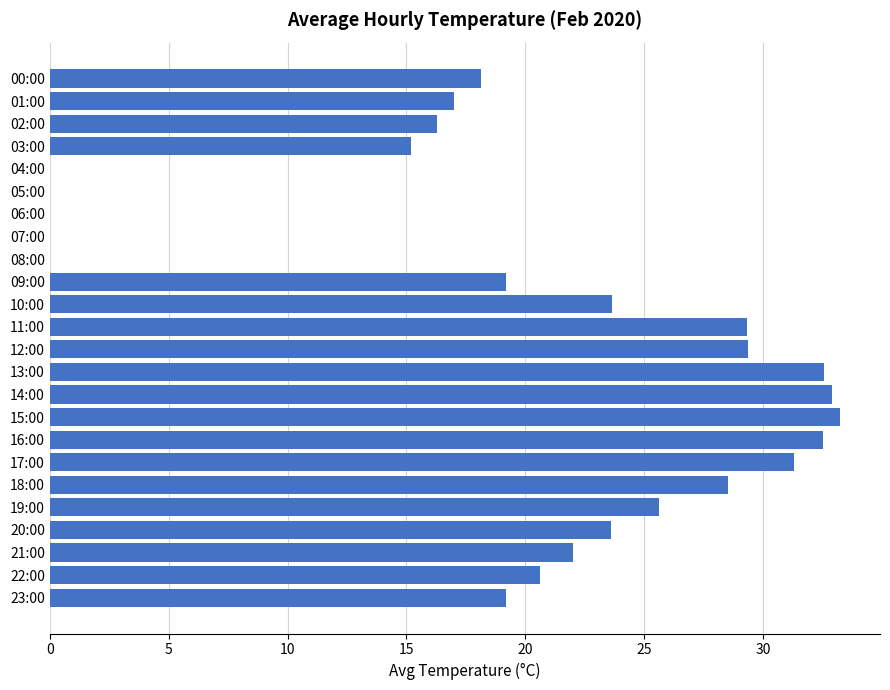

Approximately how many times larger is the value at 13:00 compared to 02:00?

2.0